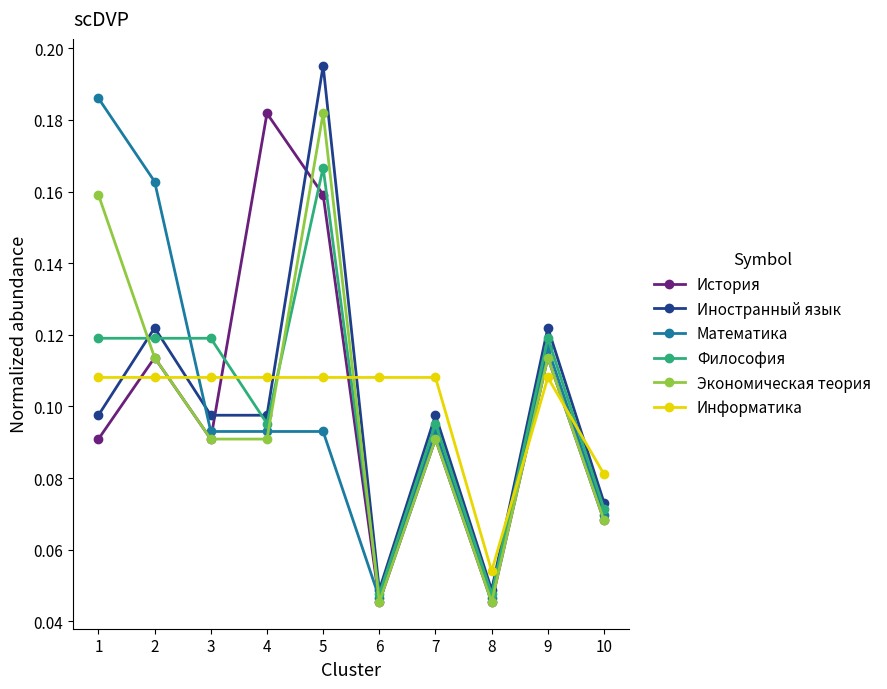

In Иностранный язык, how many points are higher than both neighbors (excluding endpoints)?

4